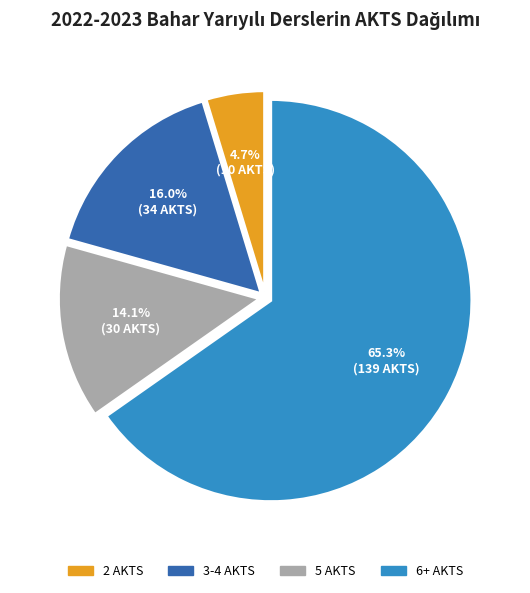

Is there any slice that represents more than half of the pie?

Yes